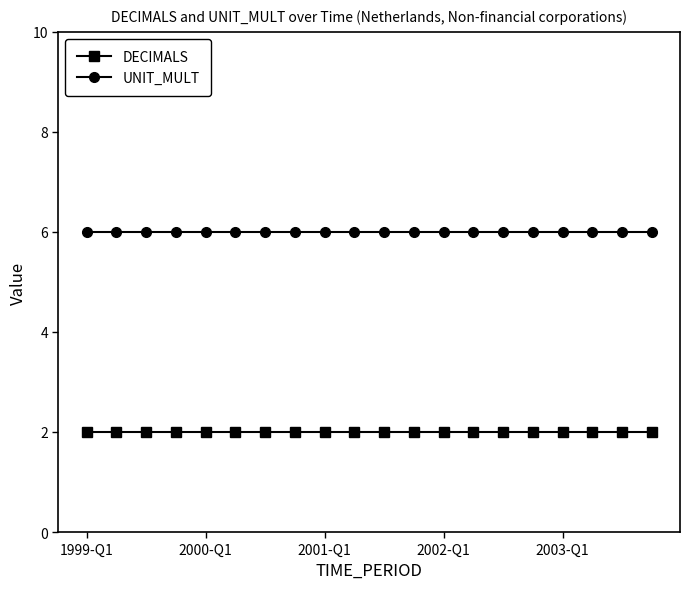

What is the highest value of the DECIMALS series?

2